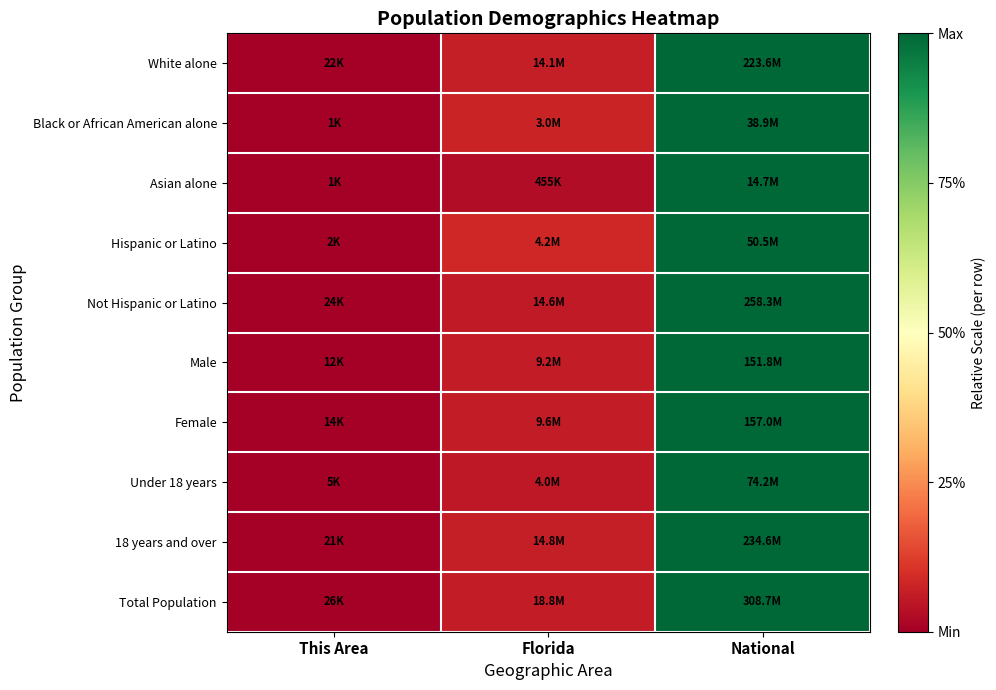

Reading left to right, transcribe all the data shown in this chart.

White alone: This Area=0.0	Florida=0.1	National=1.0
Black or African American alone: This Area=0.0	Florida=0.1	National=1.0
Asian alone: This Area=0.0	Florida=0.0	National=1.0
Hispanic or Latino: This Area=0.0	Florida=0.1	National=1.0
Not Hispanic or Latino: This Area=0.0	Florida=0.1	National=1.0
Male: This Area=0.0	Florida=0.1	National=1.0
Female: This Area=0.0	Florida=0.1	National=1.0
Under 18 years: This Area=0.0	Florida=0.1	National=1.0
18 years and over: This Area=0.0	Florida=0.1	National=1.0
Total Population: This Area=0.0	Florida=0.1	National=1.0